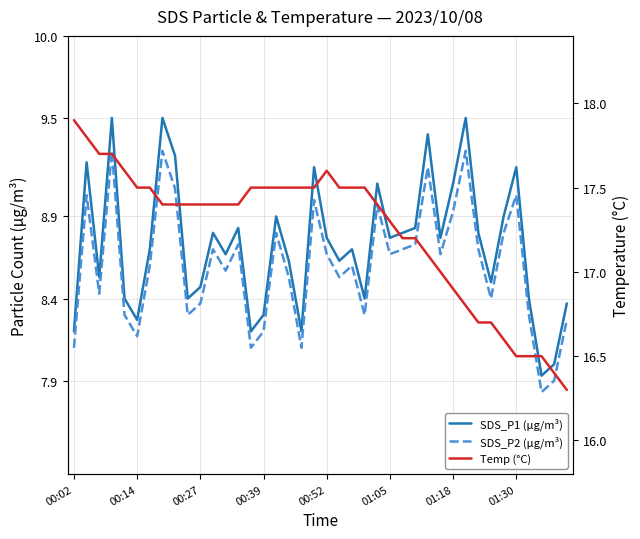

Which series changed the most between 01:18 and 35?

Temp (°C)